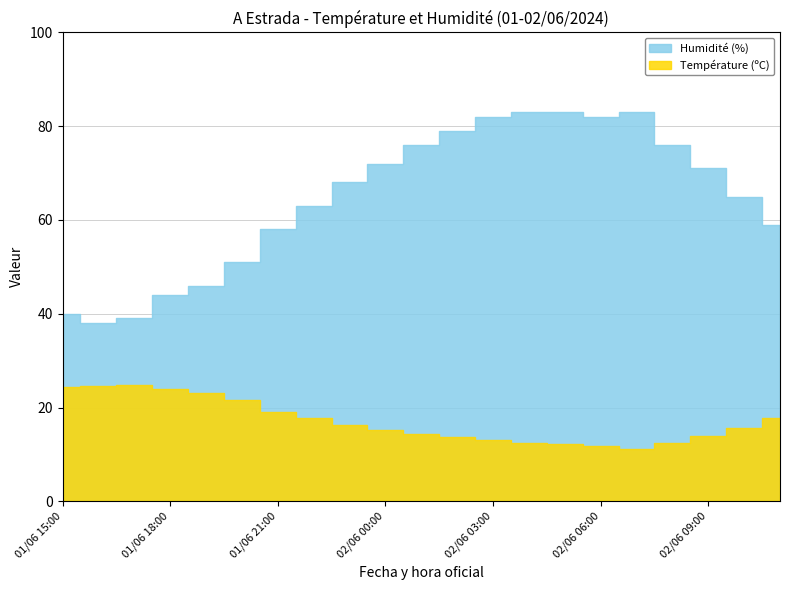

How many categories are shown in the chart?

21